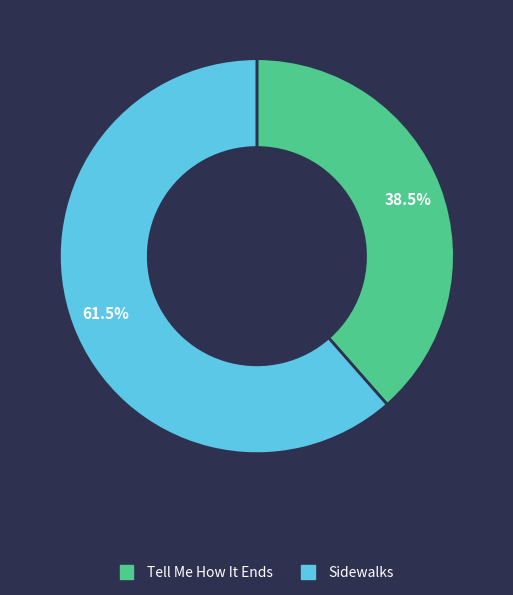

To the nearest percent, what is the difference between the Sidewalks and Tell Me How It Ends slice percentages?

23%